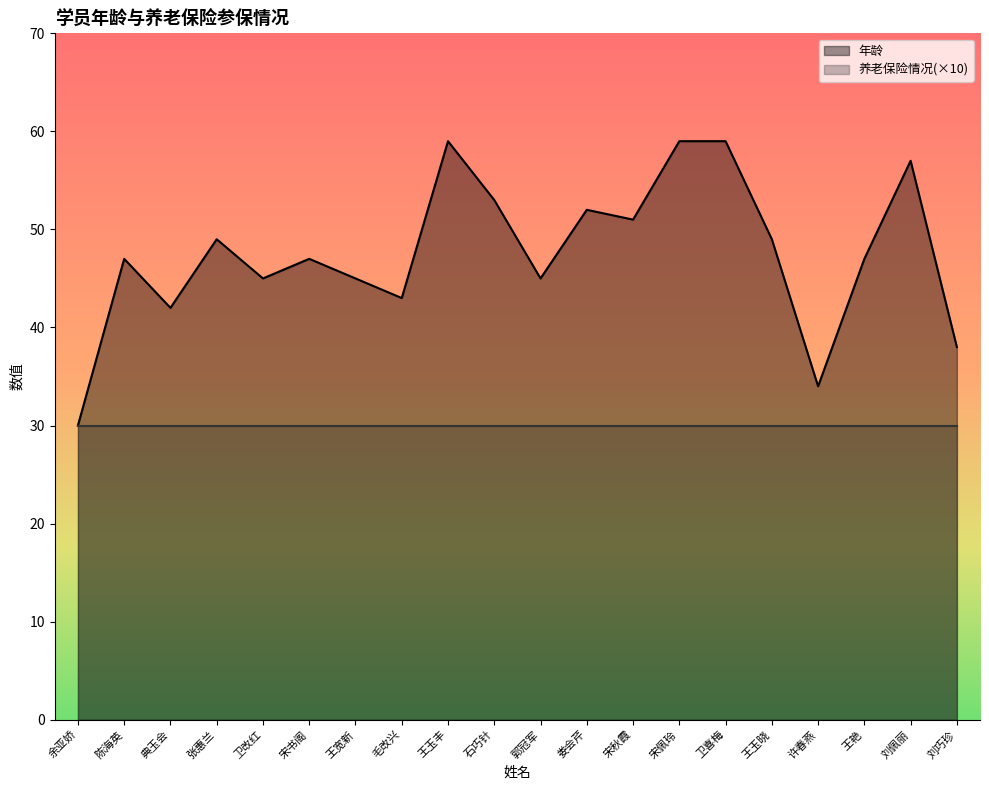

What value does the data have at 娄会芹, to the nearest 10?

50